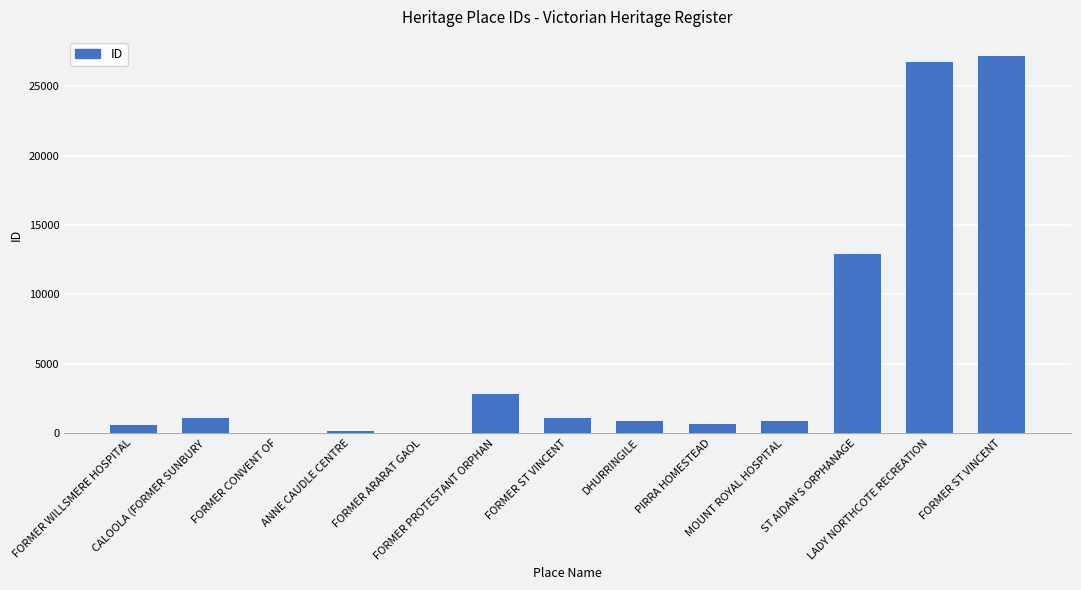

Reading left to right, transcribe all the data shown in this chart.

622	1131	1	123	26	2796	1061	863	647	899	12952	26773	27209